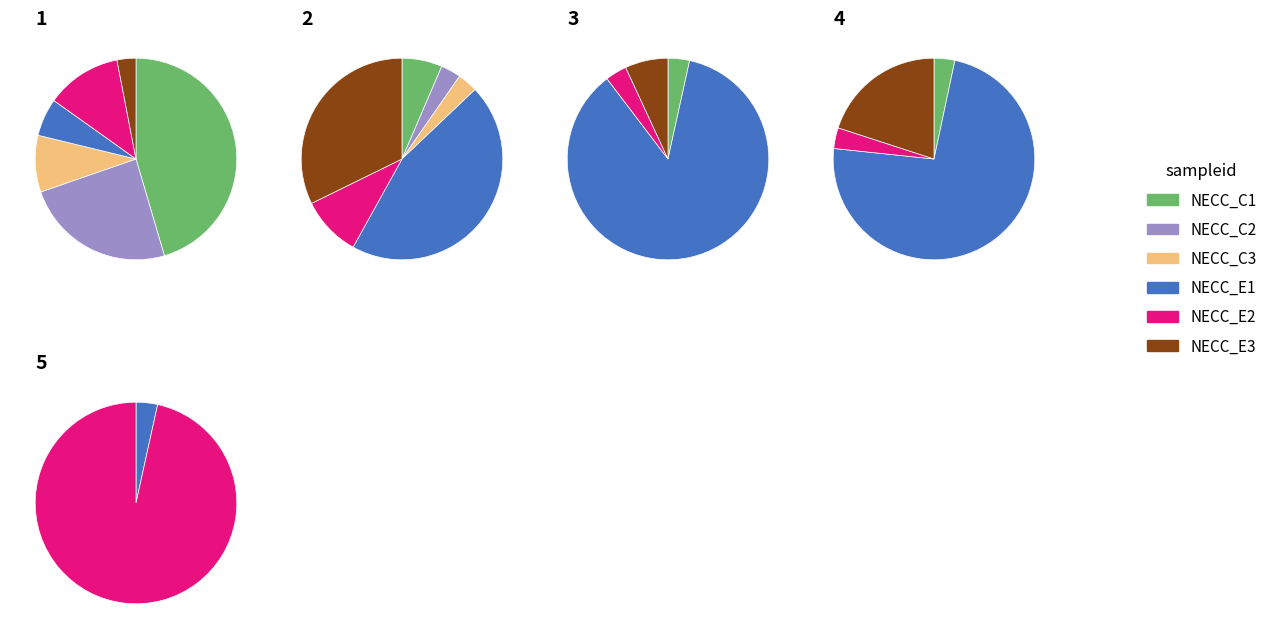

What percentage is NOT represented by 3?

94.7%